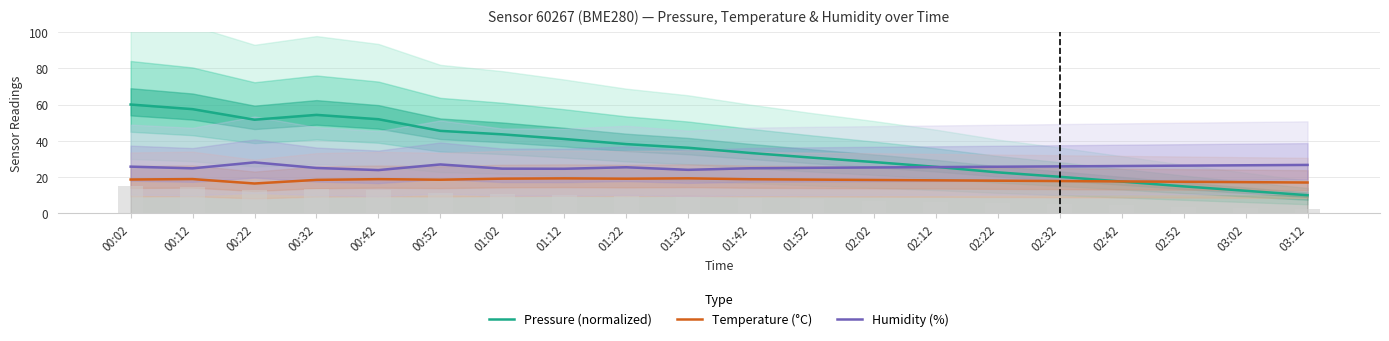

What is the difference between the Pressure (normalized) values at 01:22 and 02:12?

12.6